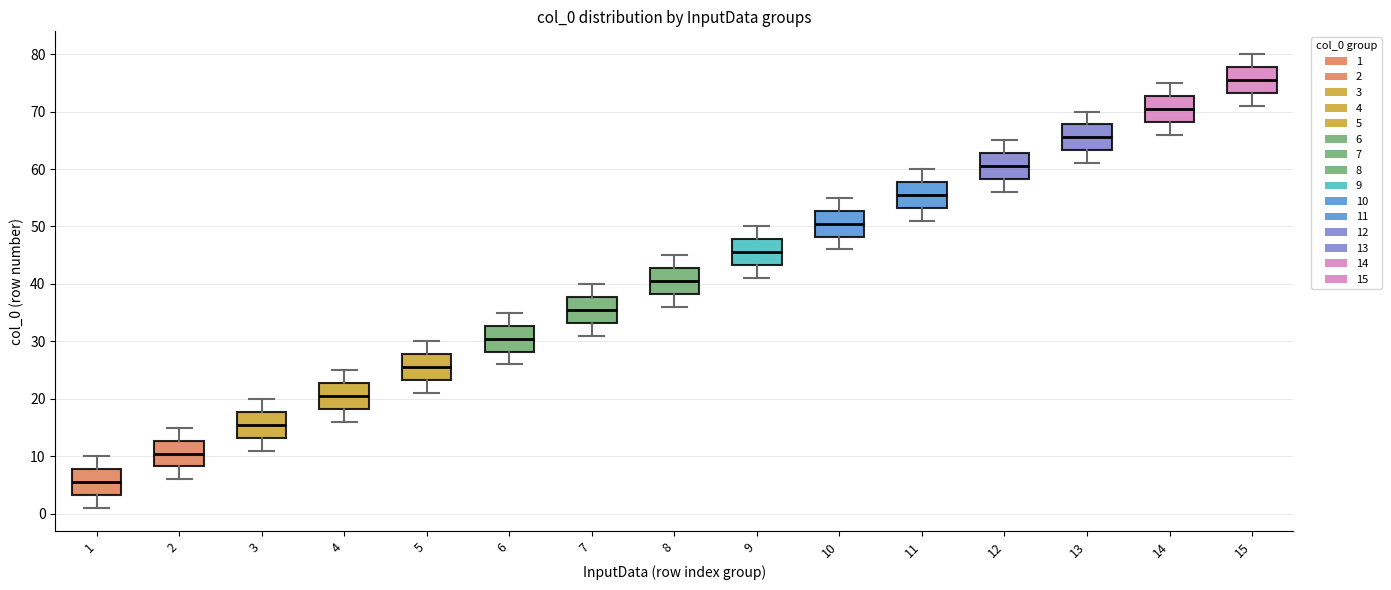

Which box has the highest median line?

15